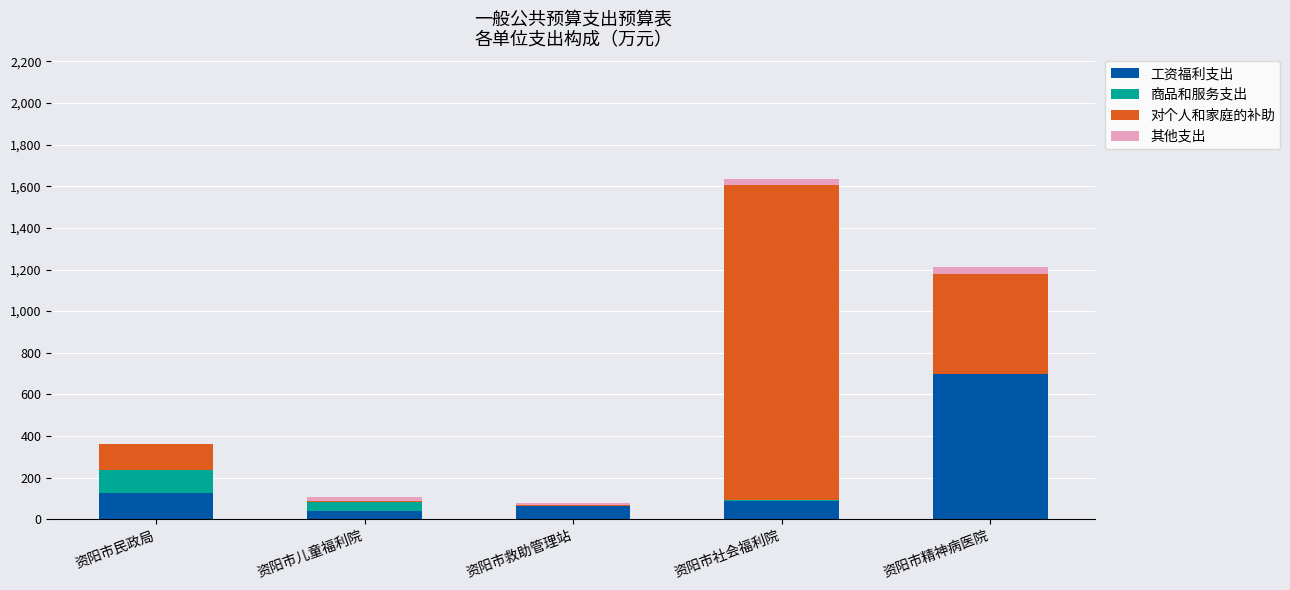

Count the number of categories in the chart.

5